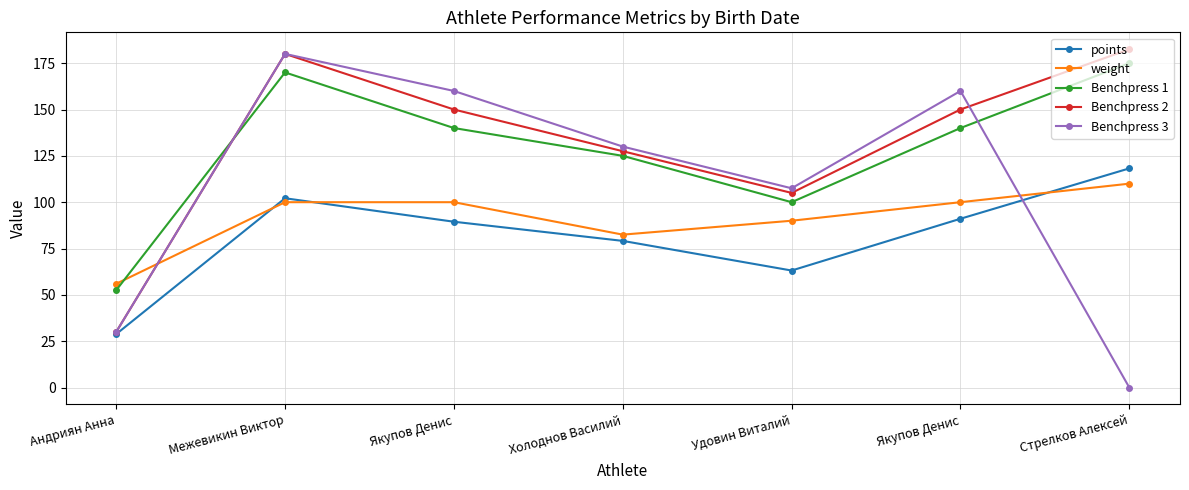

Does the chart have visible grid lines?

Yes